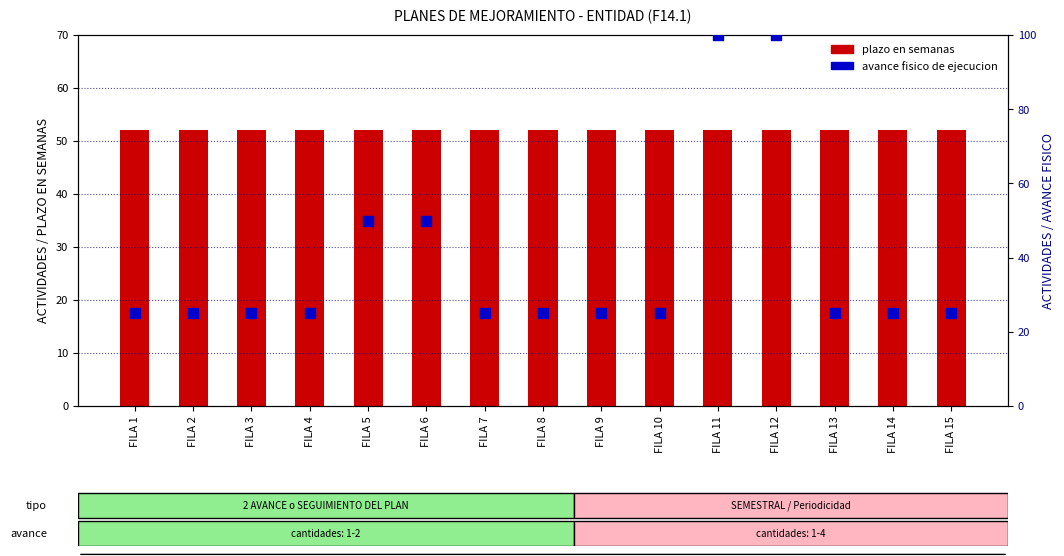

What are all the series names shown in the legend?

plazo en semanas, avance fisico de ejecucion